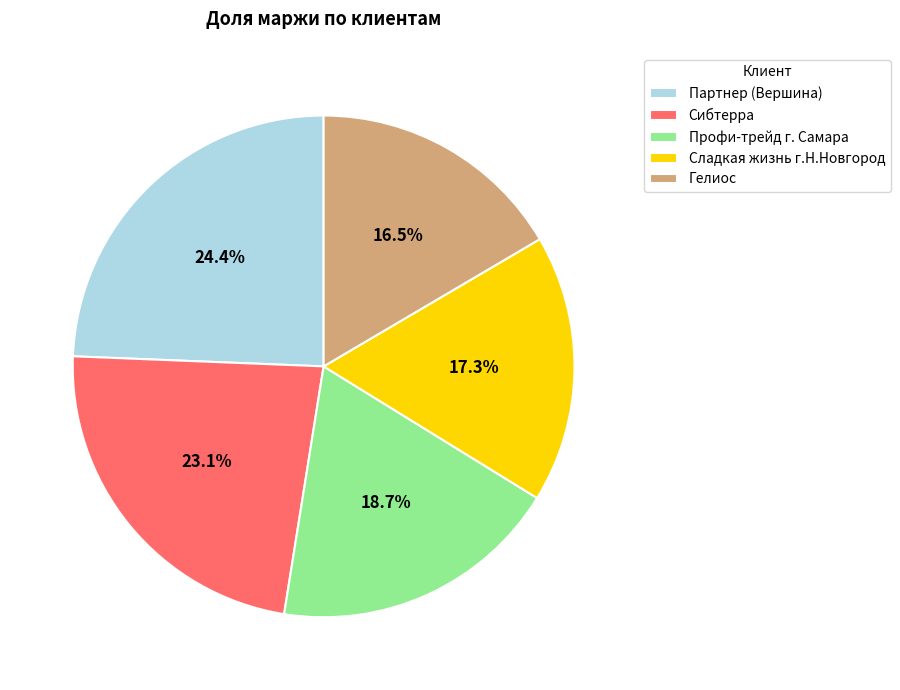

Which category has the smallest portion of the pie?

Гелиос